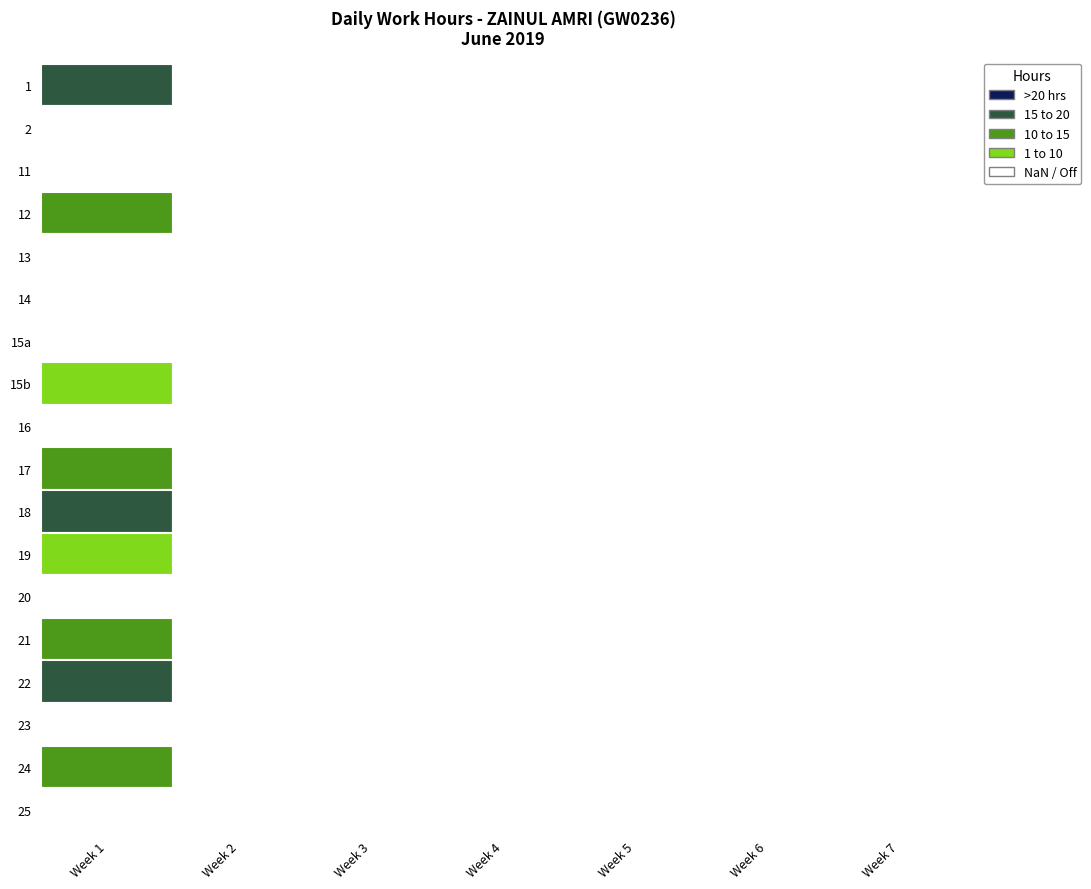

Is the value of 22 at 5 greater than the value of 15b at 5?

No